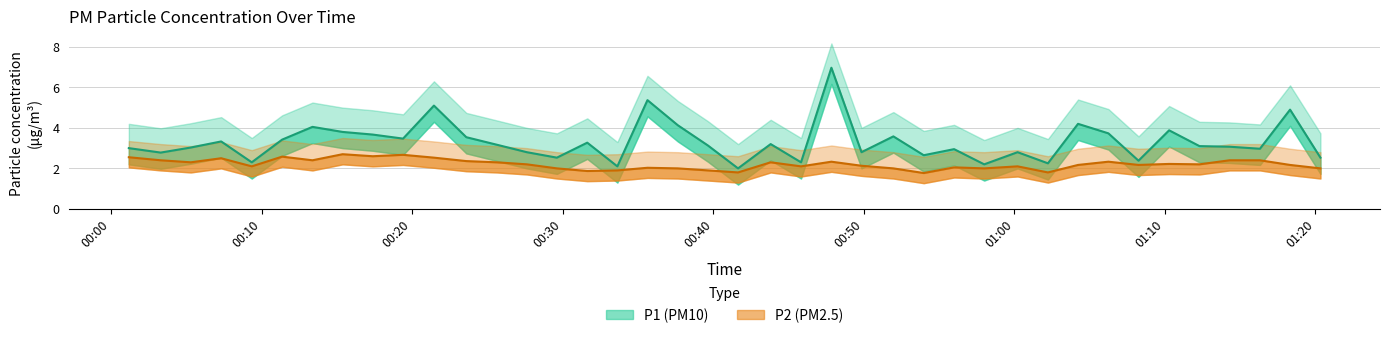

What is the difference between the second highest and second lowest values in the P1 series?

3.3